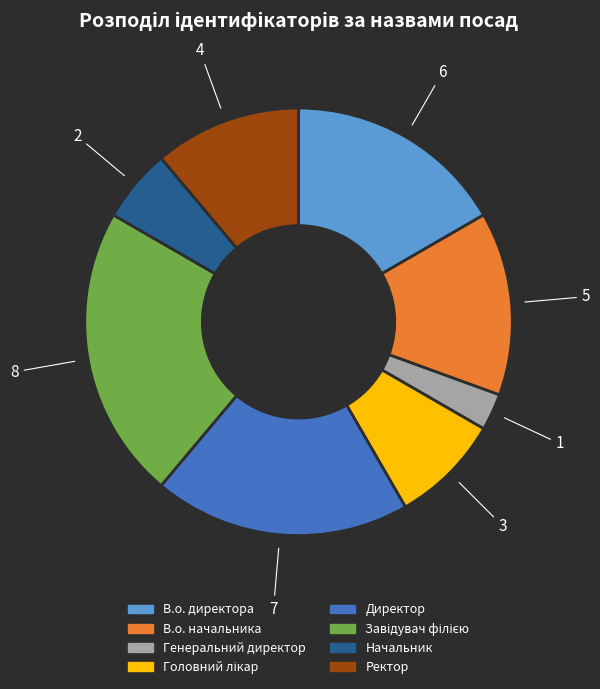

Approximately how many times larger is the value at Начальник compared to Ректор?

0.5